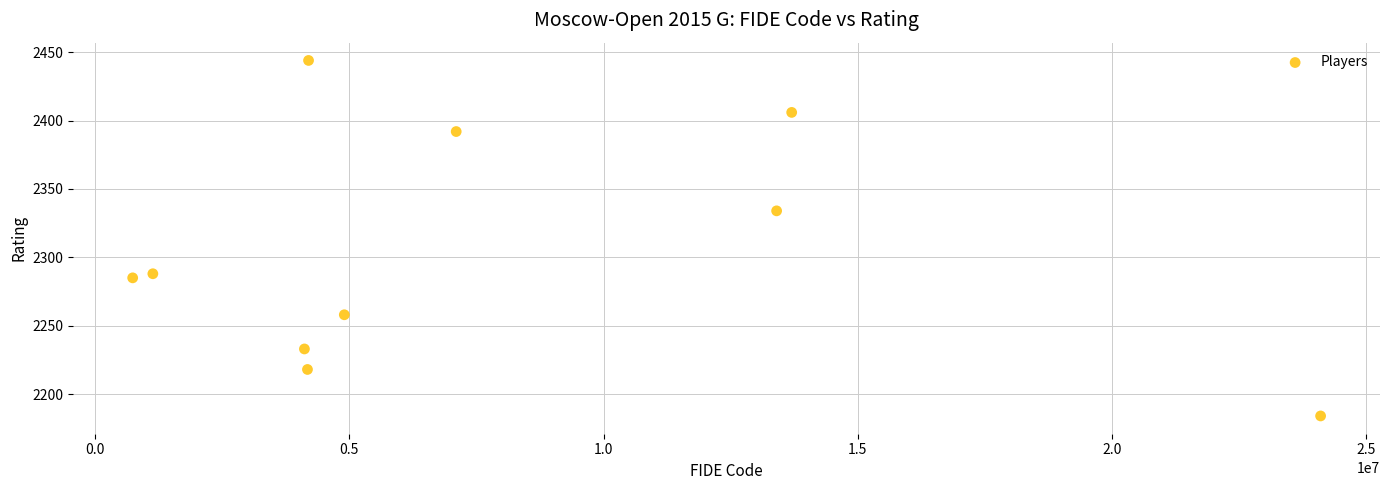

What is the range of Y values (max minus min)?

260